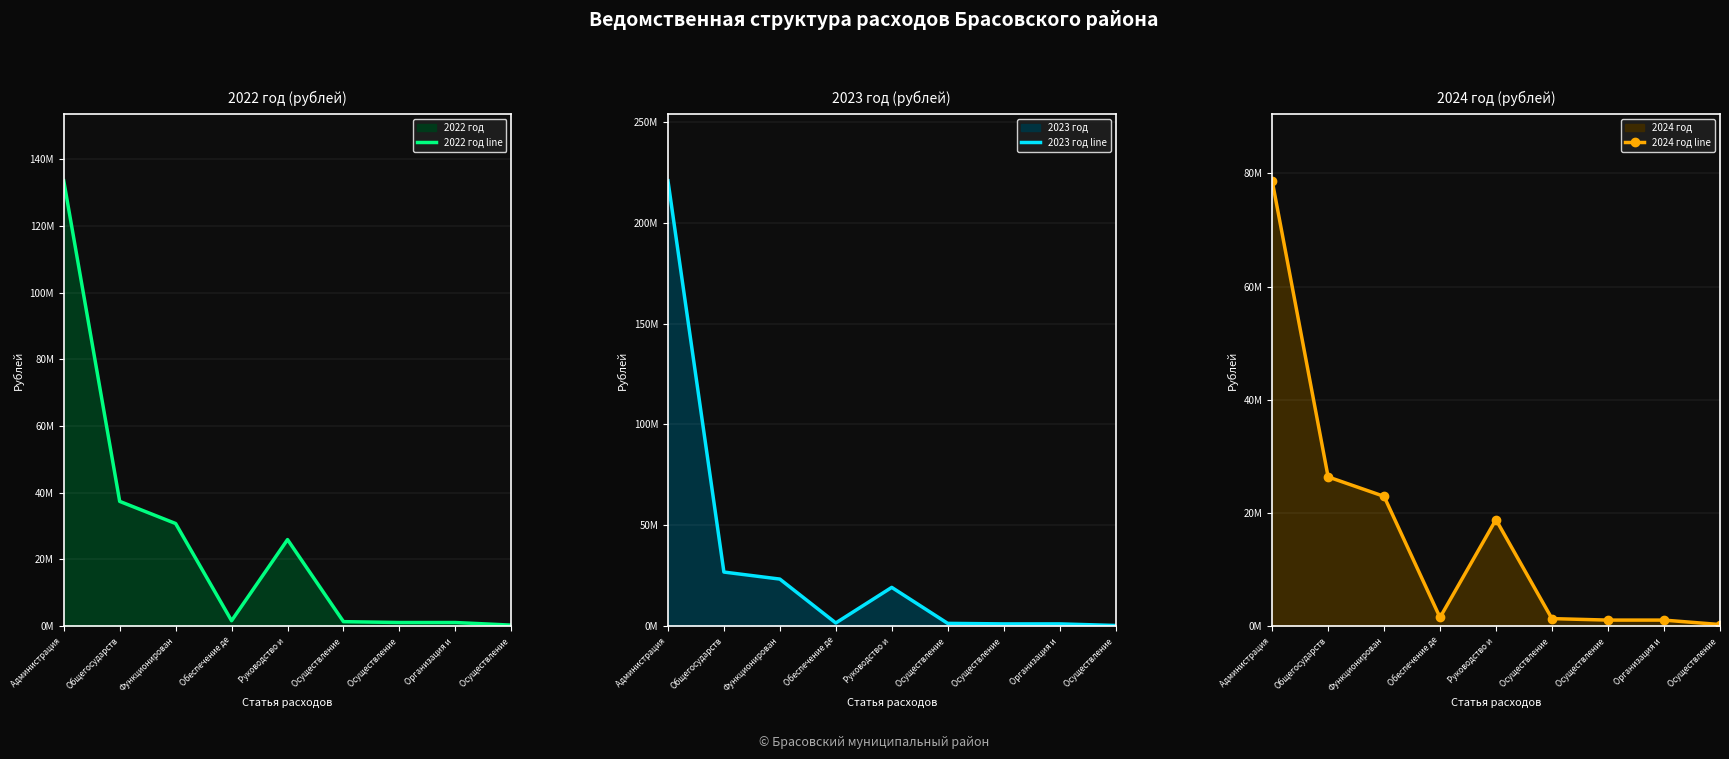

How many lines are shown in the chart?

3